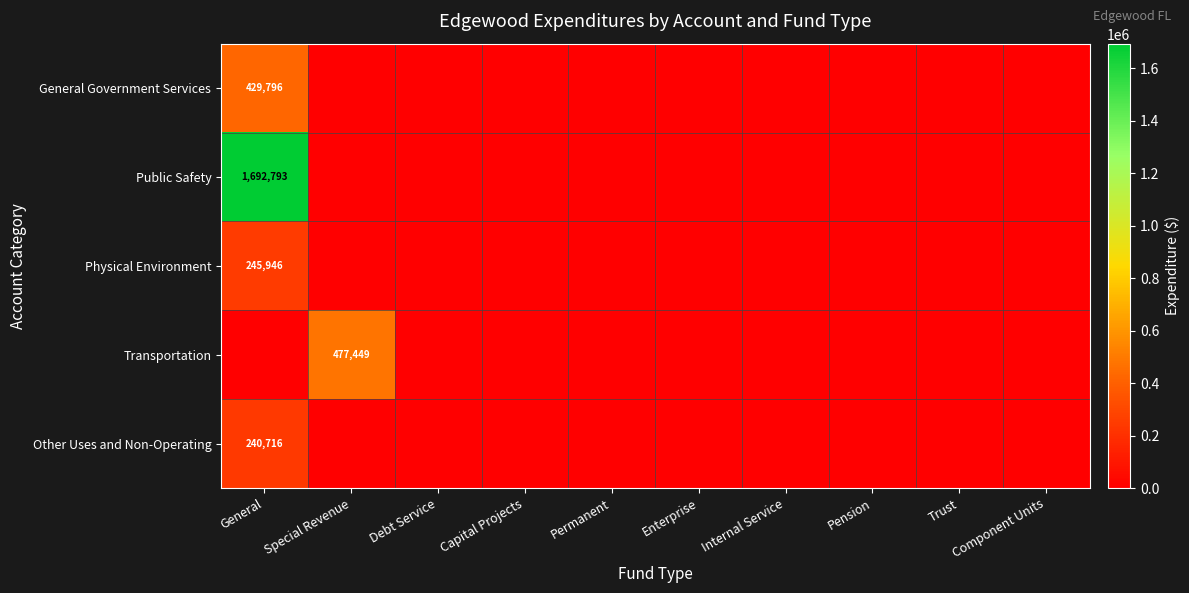

Which label corresponds to the largest value in the chart?

General